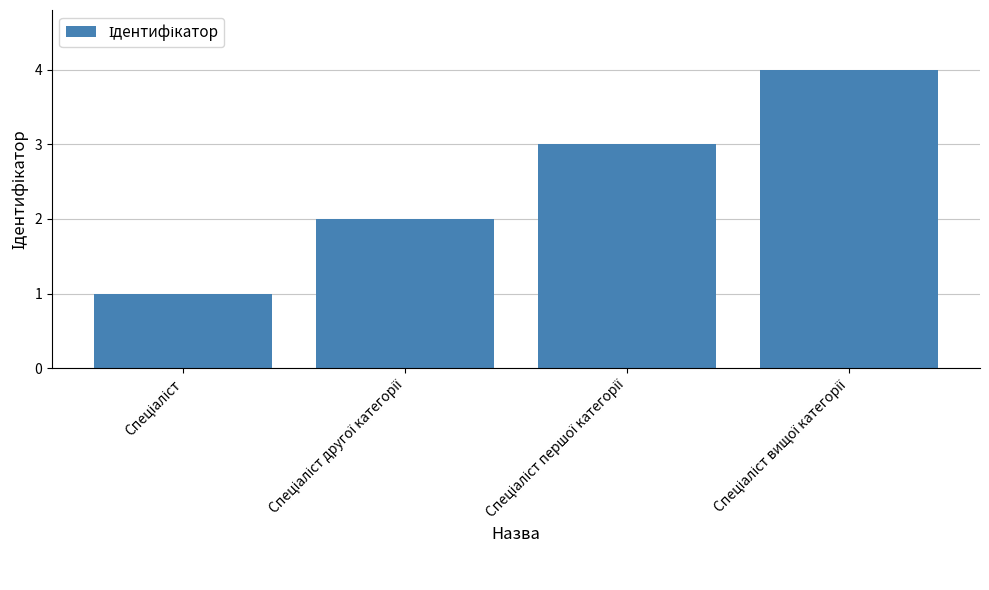

What is the sum of all values?

10